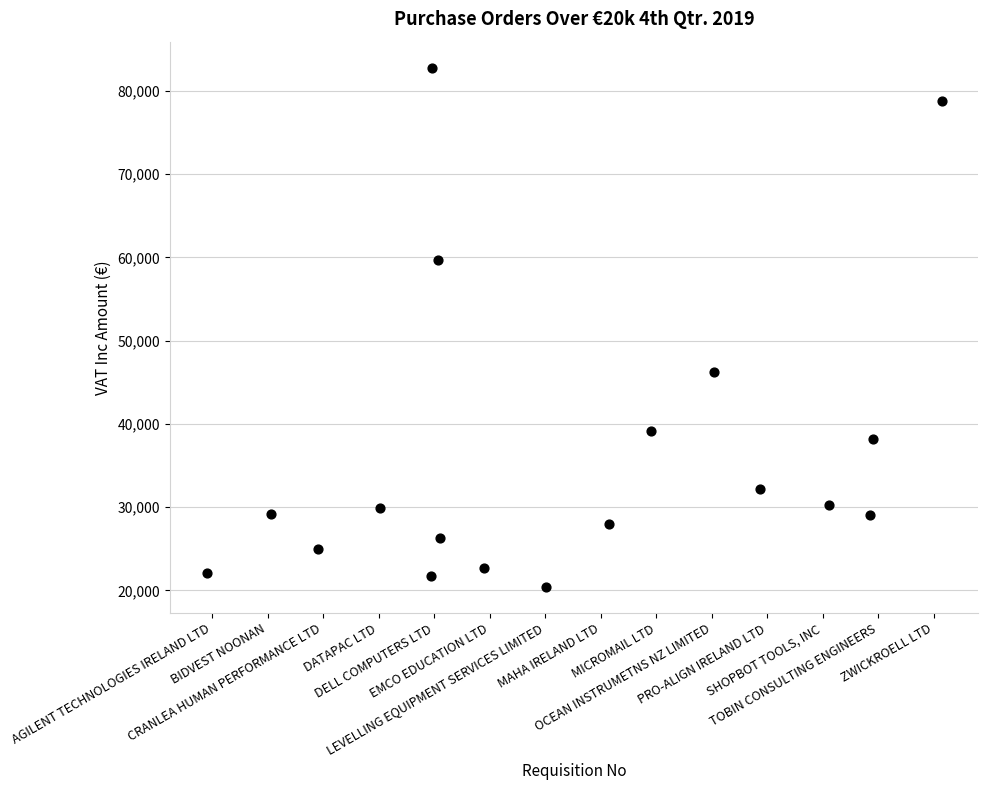

What Y value in the scatter plot is closest to 51604?

46267.8